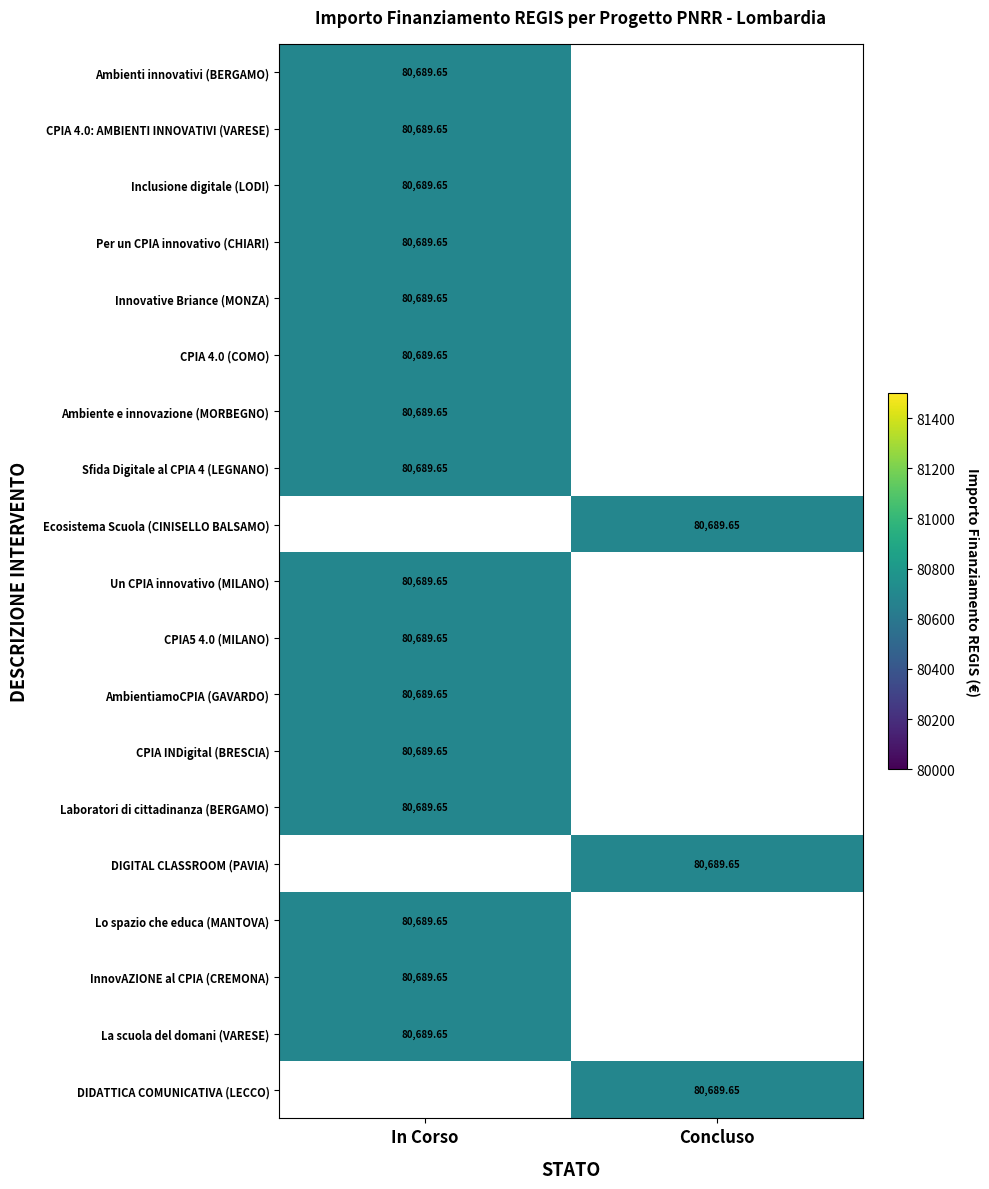

At which category is the sum across all series the highest?

In Corso